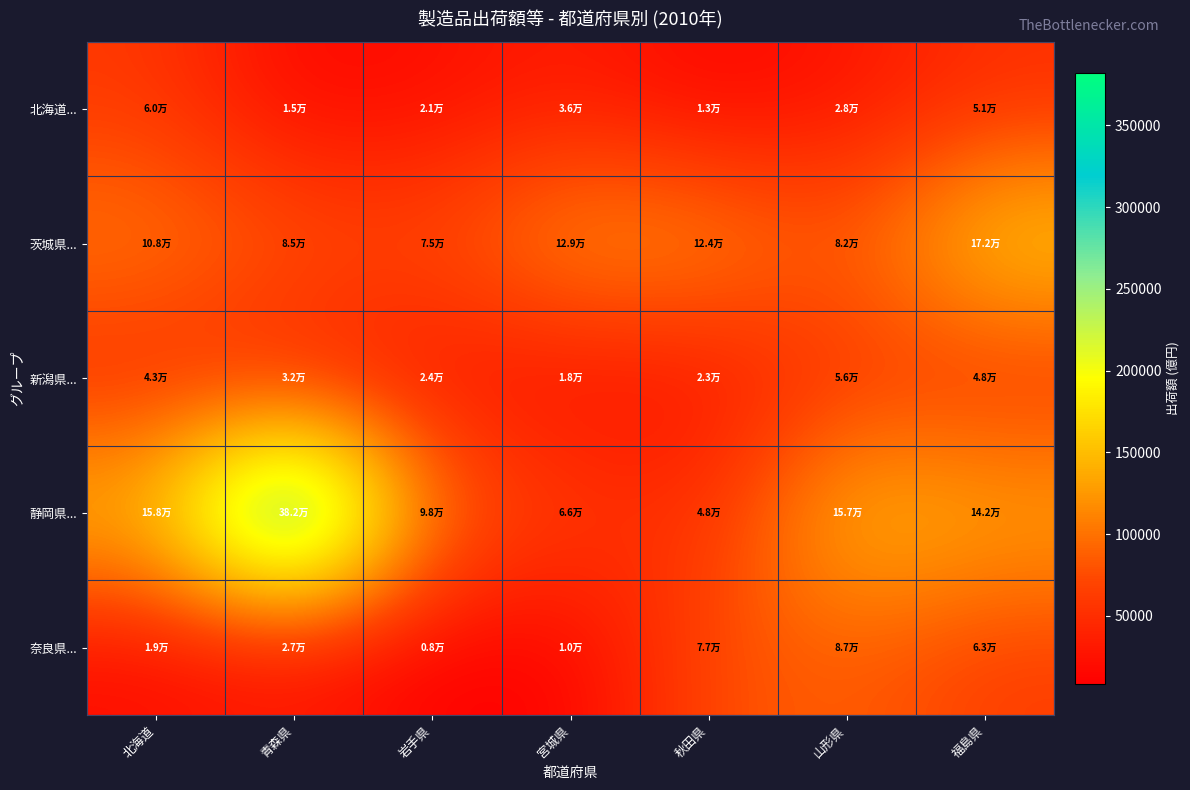

Which series has the widest spread of values?

静岡県...